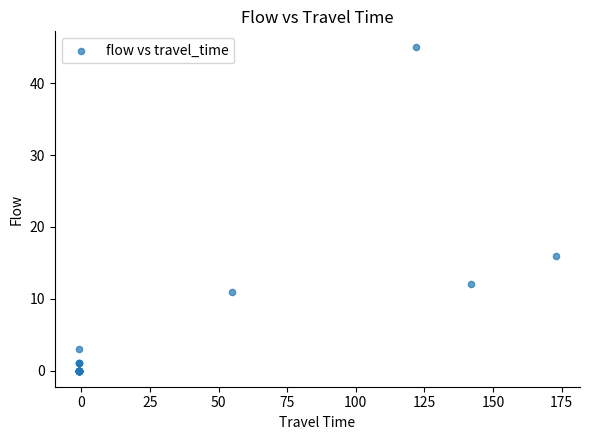

What Y value in the scatter plot is closest to 22?

16